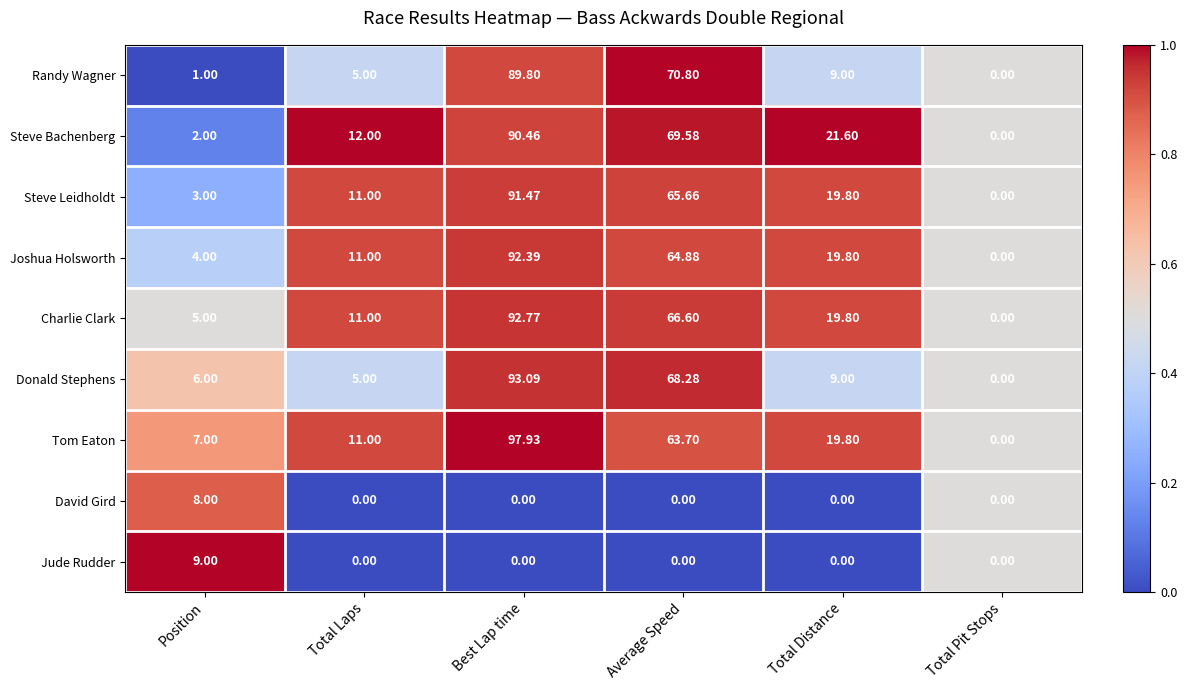

Is the value of David Gird at Best Lap time greater than the value of Charlie Clark at Total Laps?

No